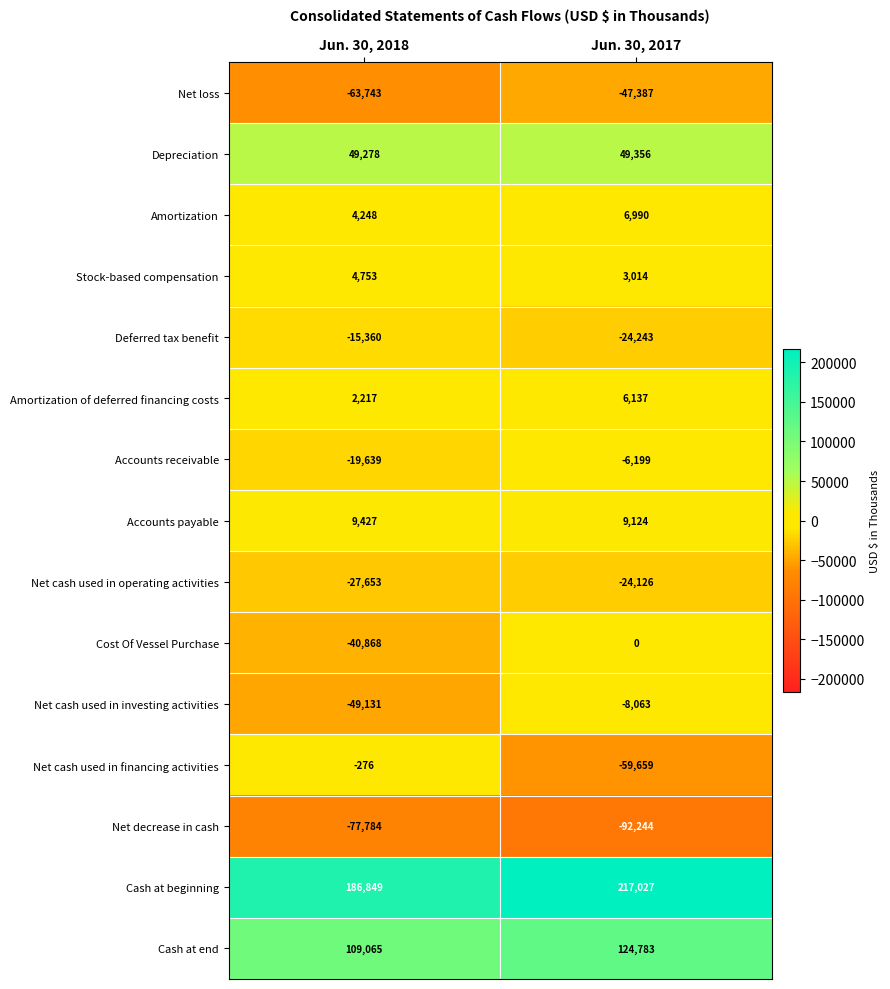

At which label is Accounts receivable closest to -12919?

Jun. 30, 2018